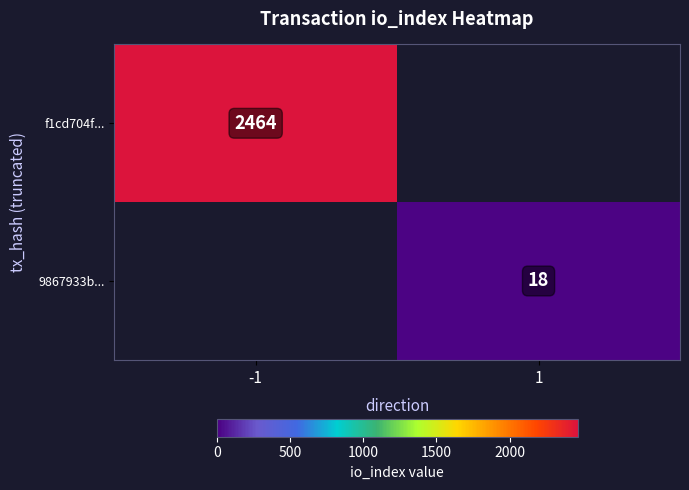

True or false: 9867933b... has a value of 5 at 1.

False